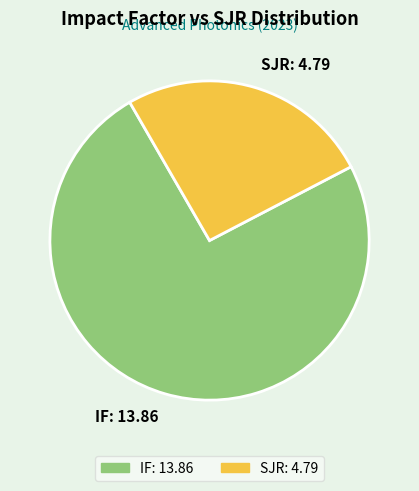

Is the sum of IF: 13.86 and SJR: 4.79 greater than half?

Yes